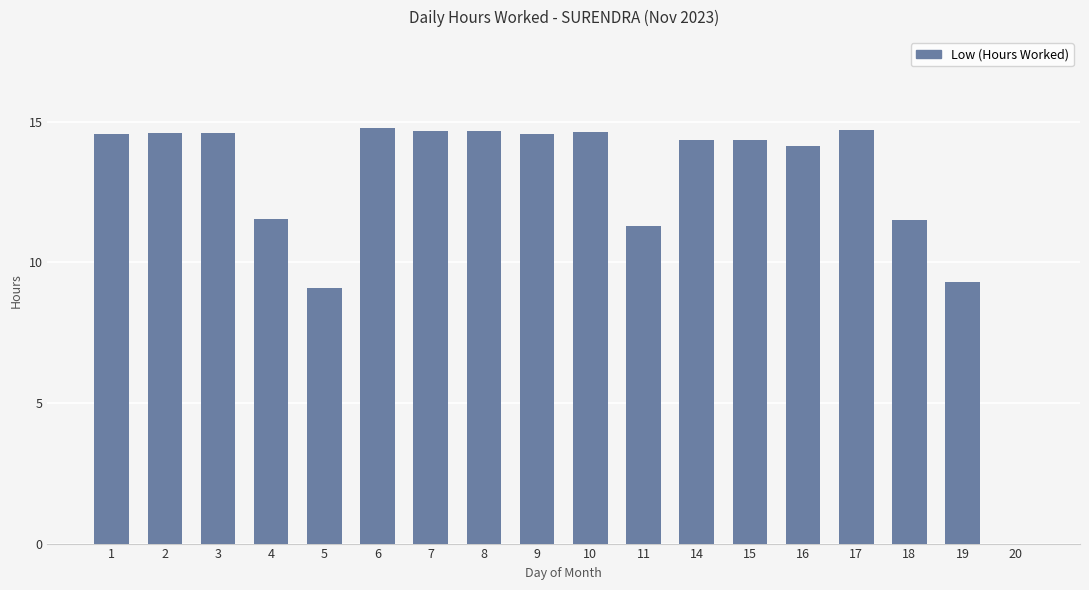

True or false: the data shows 19.1 at 3.

False